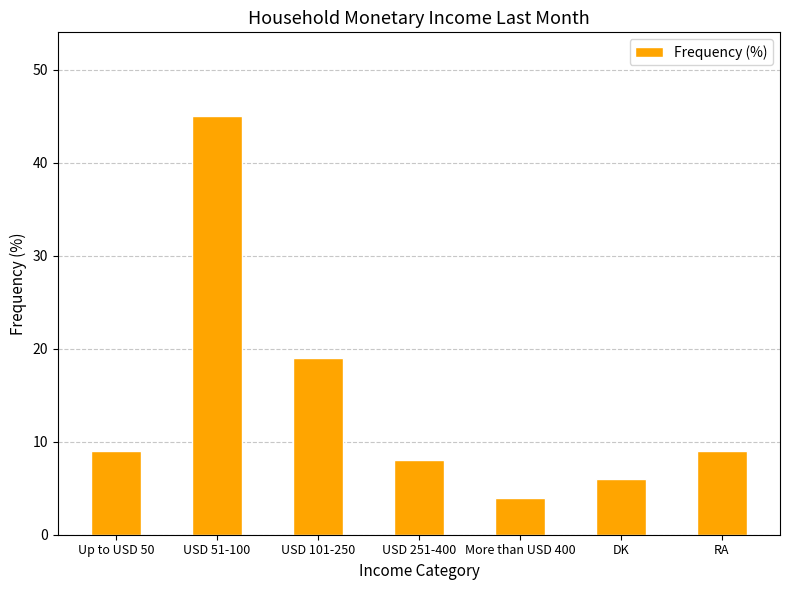

Which has a higher value, More than USD 400 or Up to USD 50?

Up to USD 50